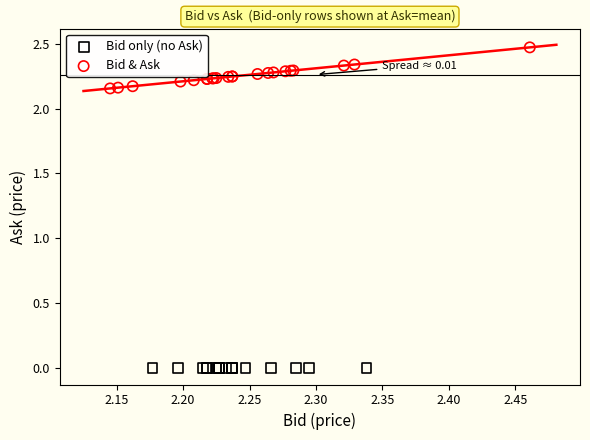

What are all the series names shown in the legend?

Bid only (no Ask), Bid & Ask